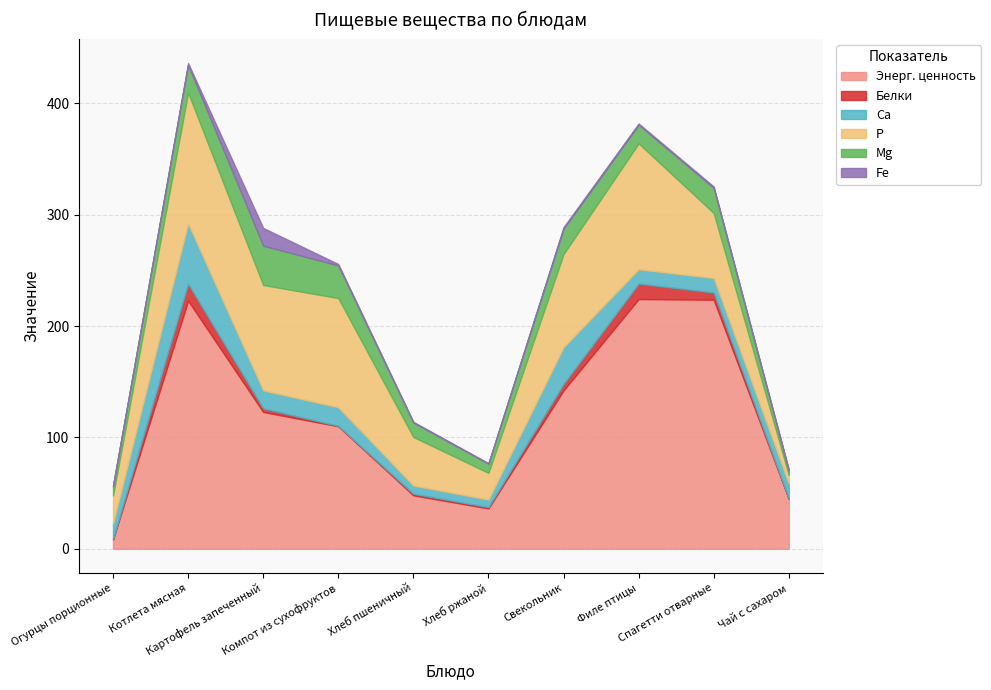

Is it true that Белки equals 6.5 at Спагетти отварные?

True